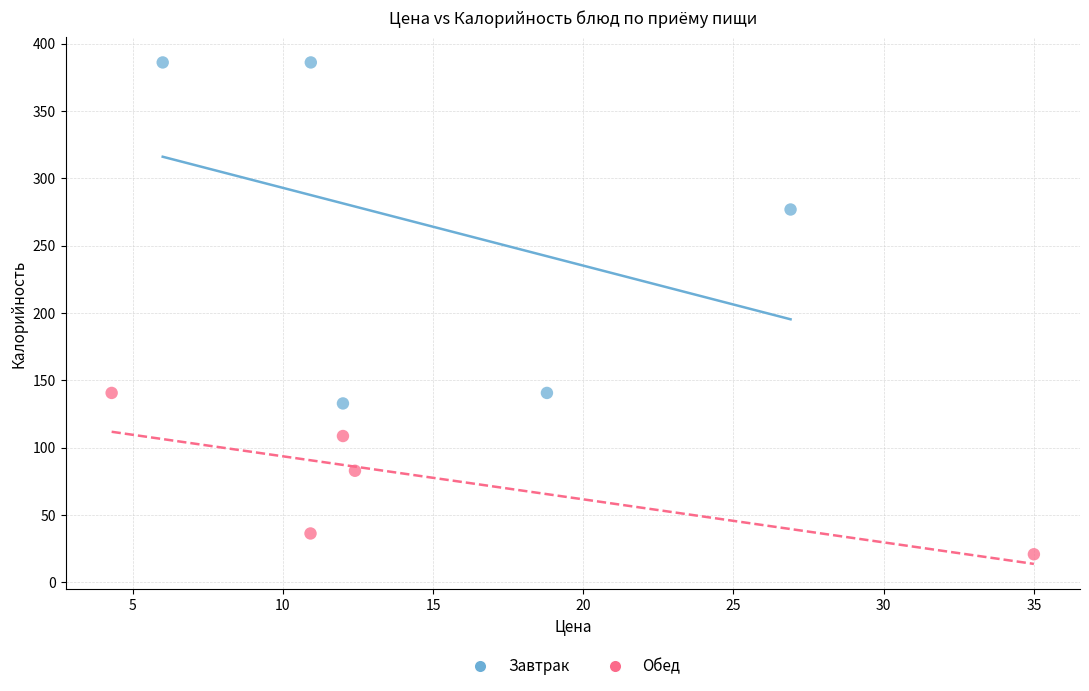

Which series has the largest Y range (max minus min)?

Завтрак